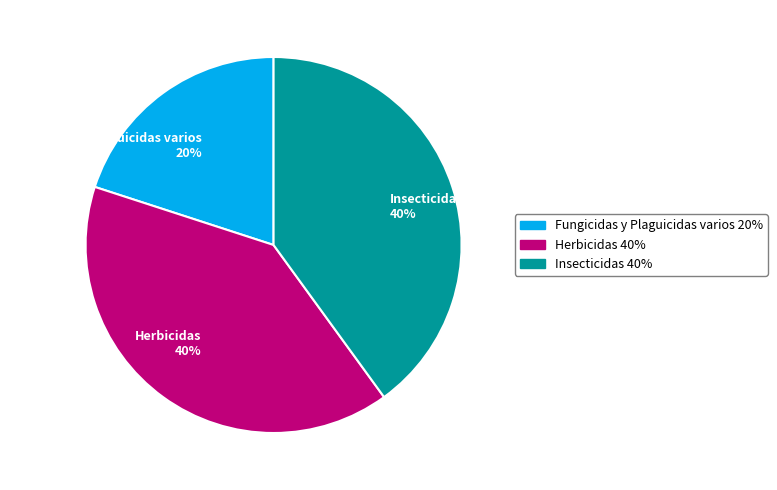

What percentage is the Insecticidas 40% slice, to the nearest percent?

40%